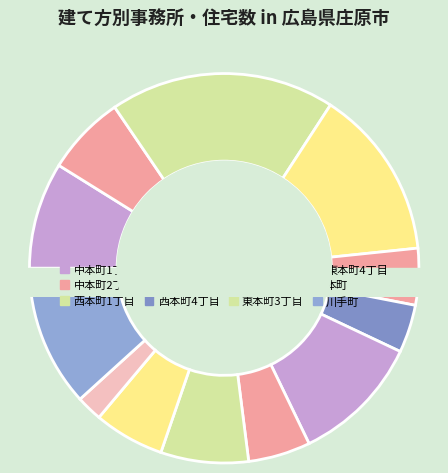

To the nearest percent, what is the average slice percentage?

8%